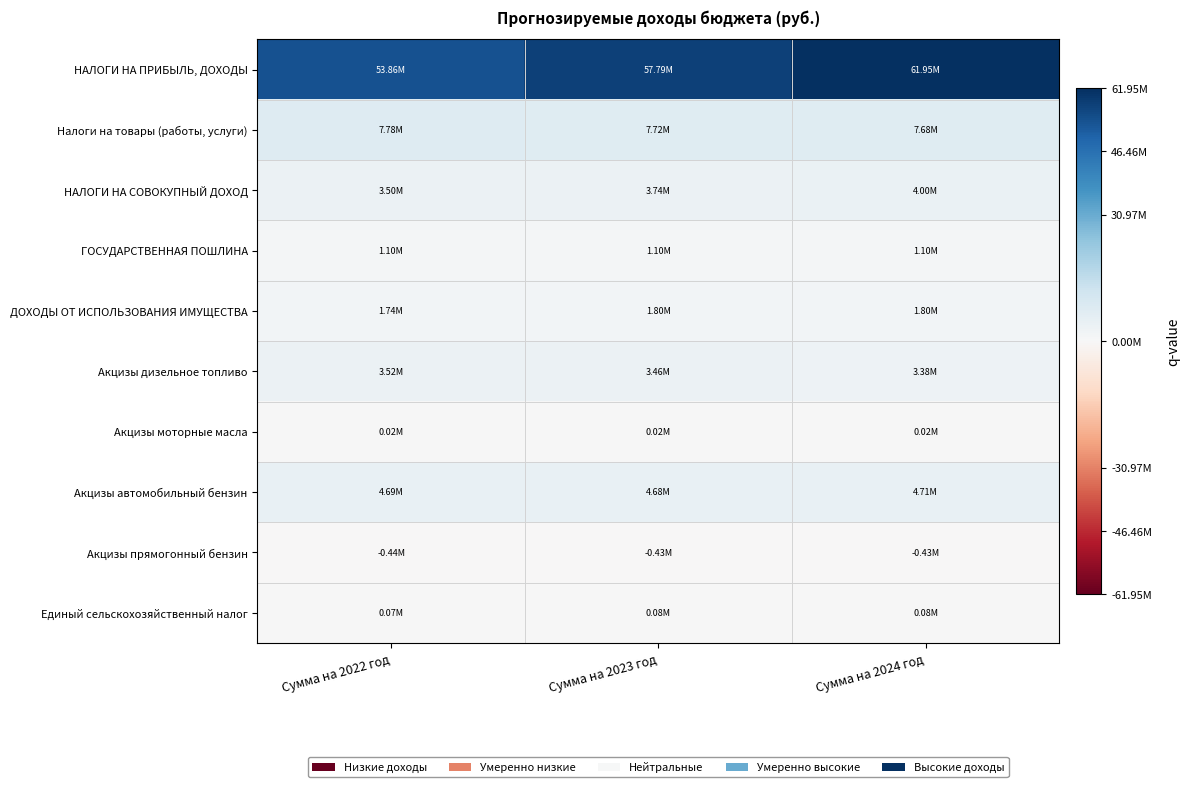

What is the maximum value shown in the chart?

61947000